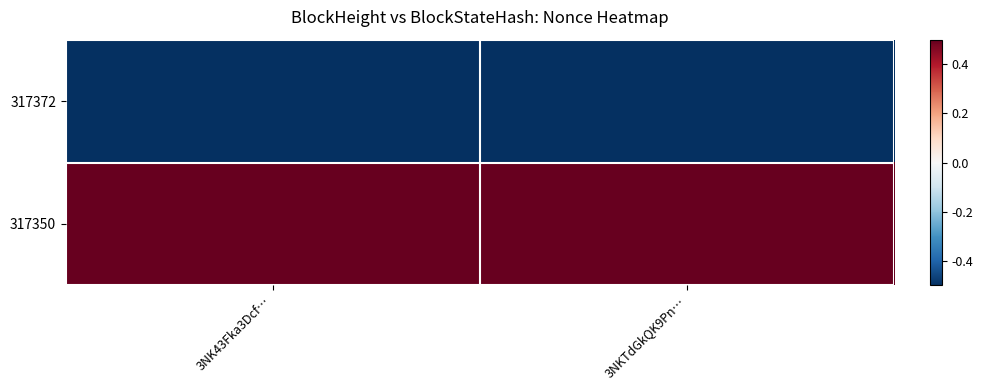

Reading left to right, transcribe all the data shown in this chart.

317372: 3NK43Fka3Dcf…=-0.5	3NKTdGkQK9Pn…=-0.5
317350: 3NK43Fka3Dcf…=0.5	3NKTdGkQK9Pn…=0.5